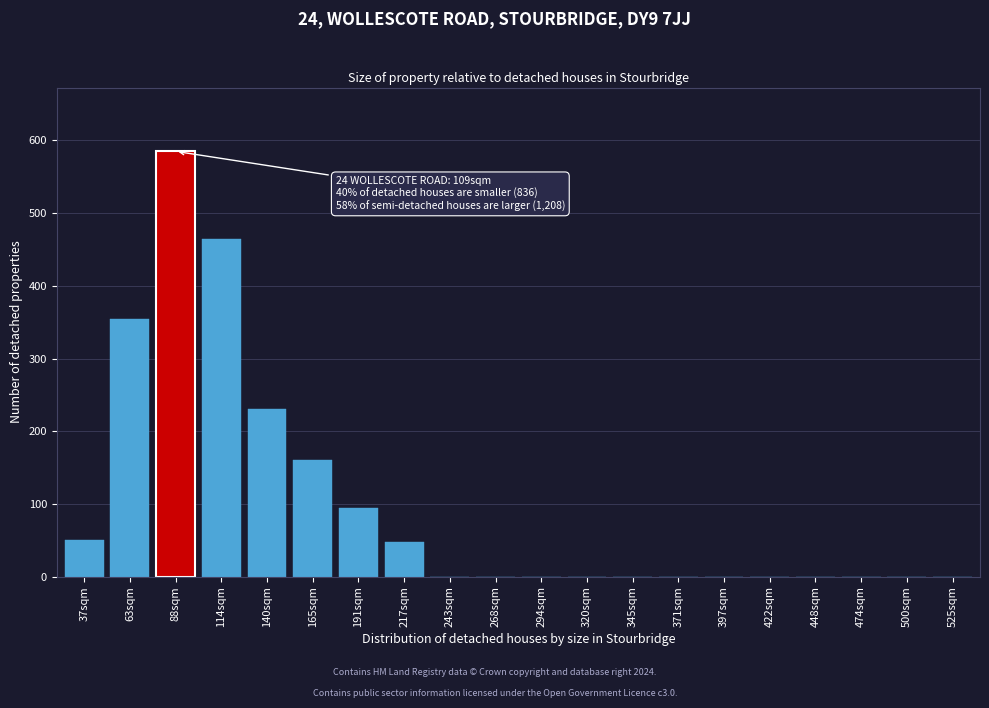

Between 63sqm and 114sqm, which is larger?

114sqm